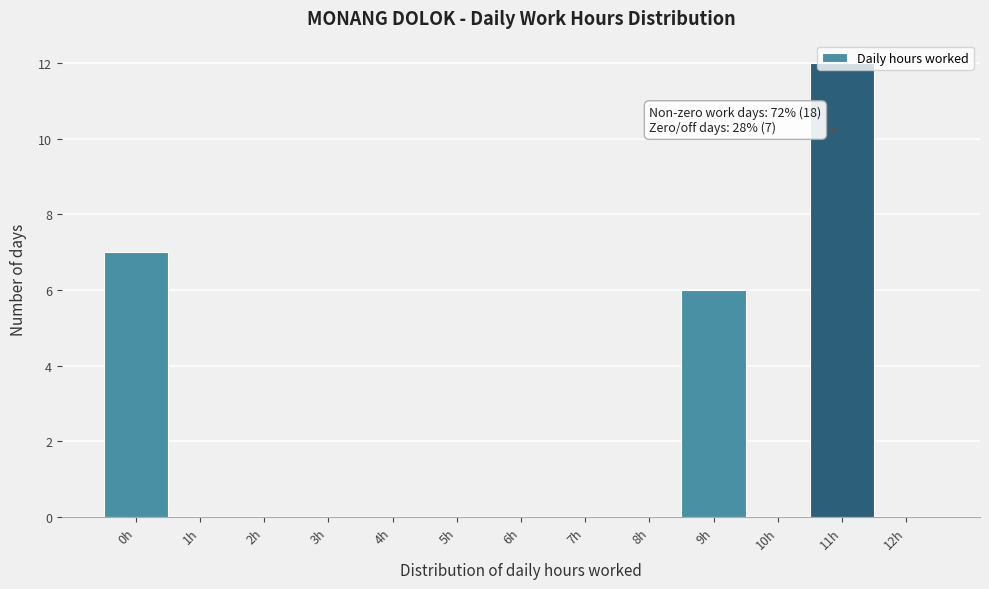

Which category has the highest value across all series?

11h